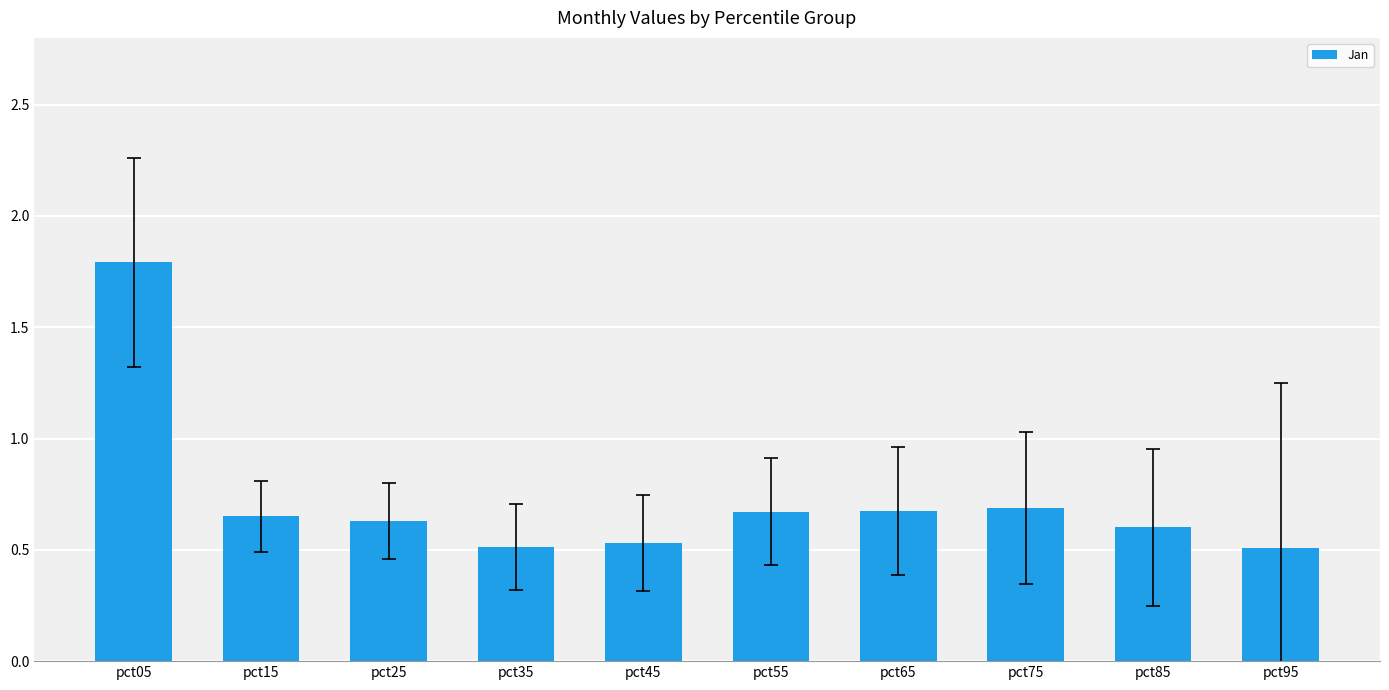

Which has a higher value, pct45 or pct05?

pct05